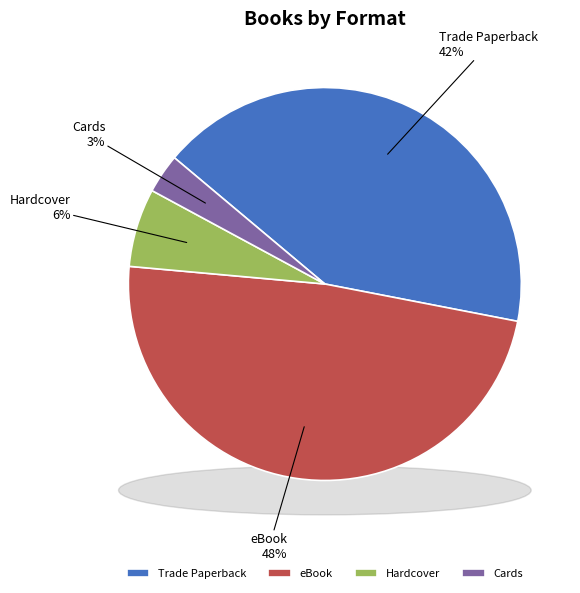

Combined, what portion of the pie is Trade Paperback and Cards?

45.2%